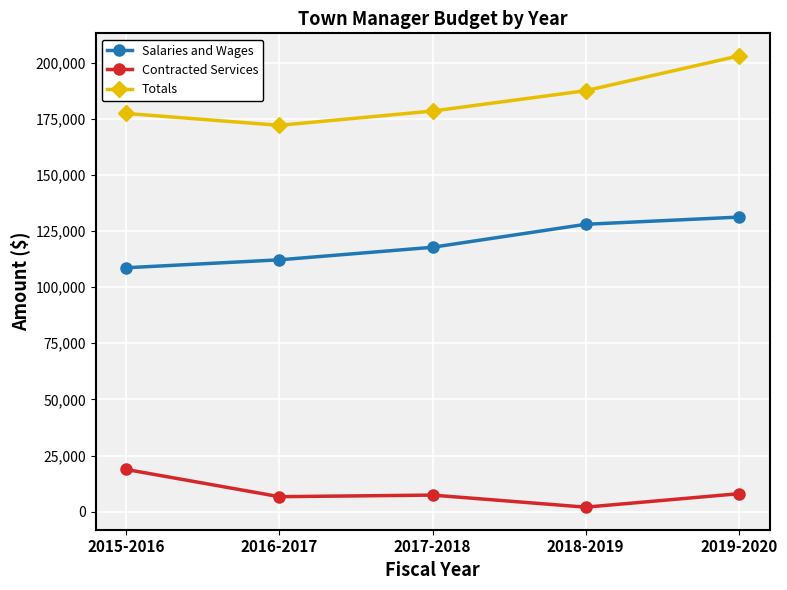

At how many categories does at least one series exceed 47078?

5